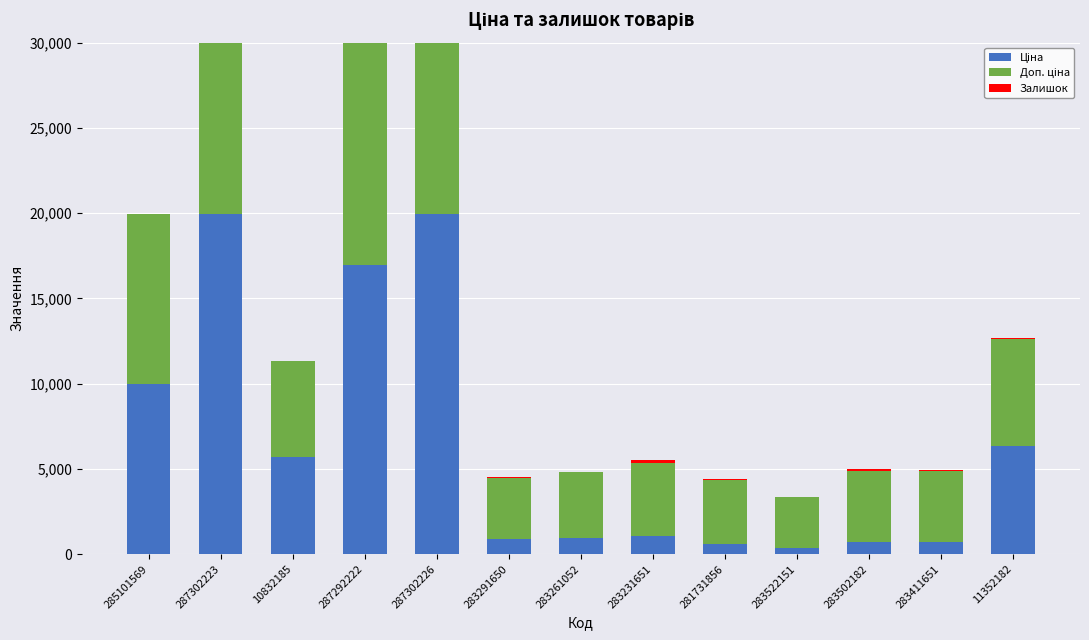

Is the value of Залишок at 283522151 greater than the value of Доп. ціна at 281731856?

No